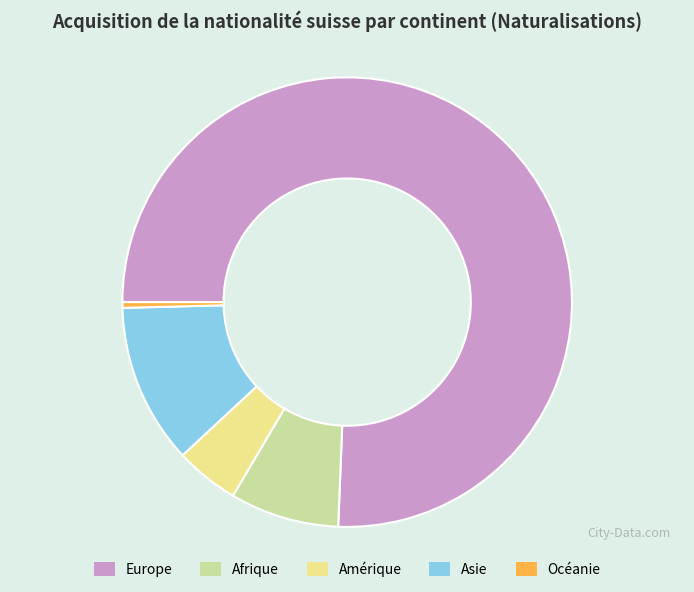

Does any single category account for the majority?

Yes